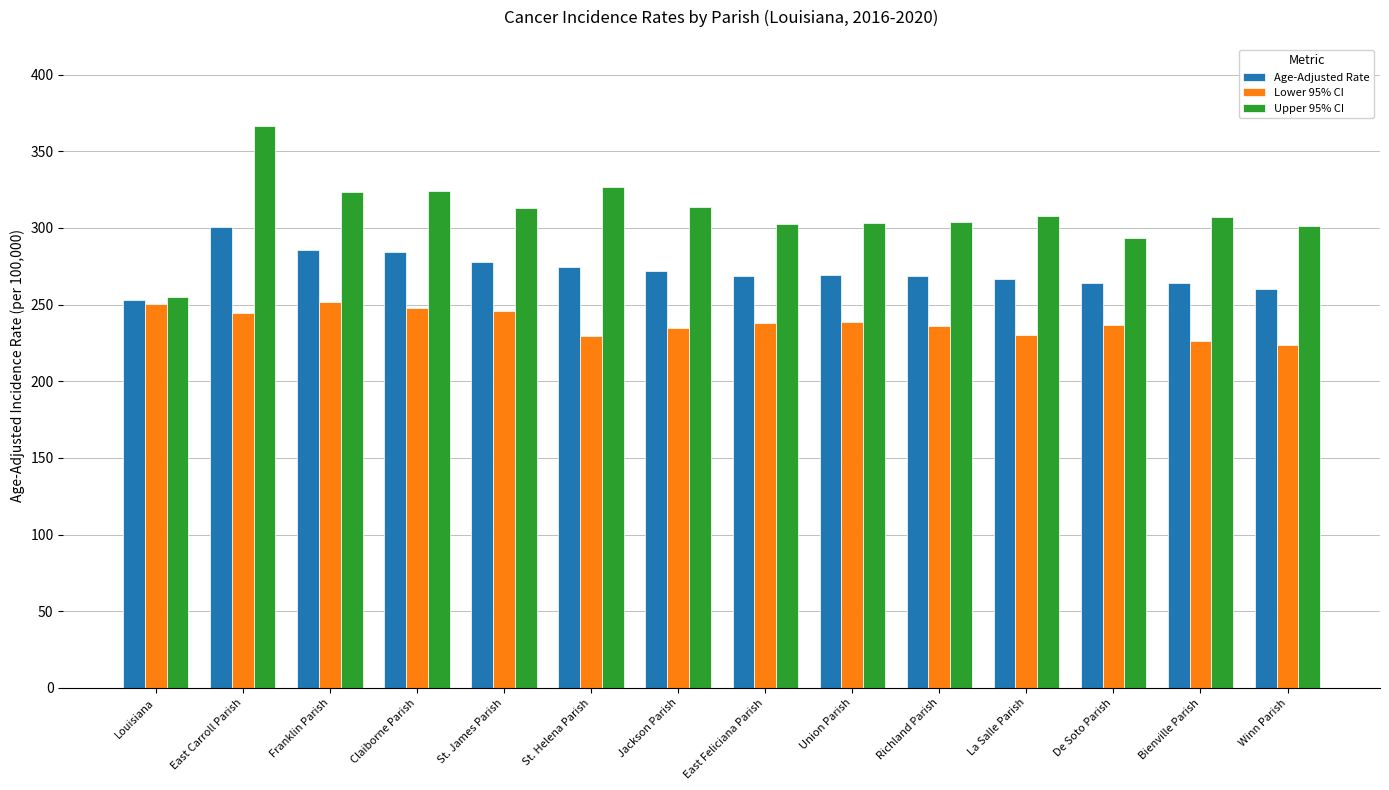

What is the label of the 14th bar from the right?

Louisiana